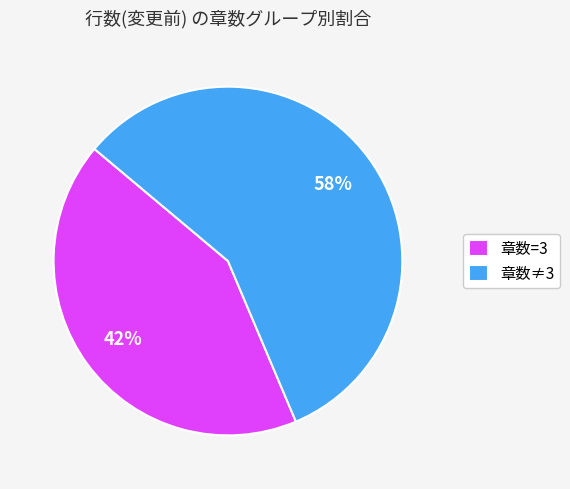

Between 章数≠3 and 章数=3, which is larger?

章数≠3